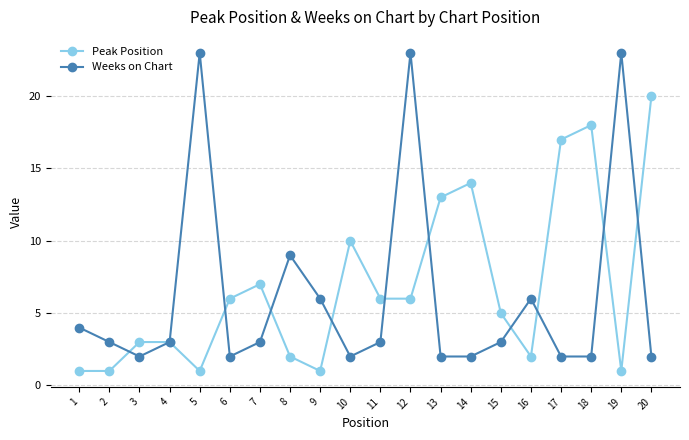

The Weeks on Chart series shows 7 at 19. True or false?

False